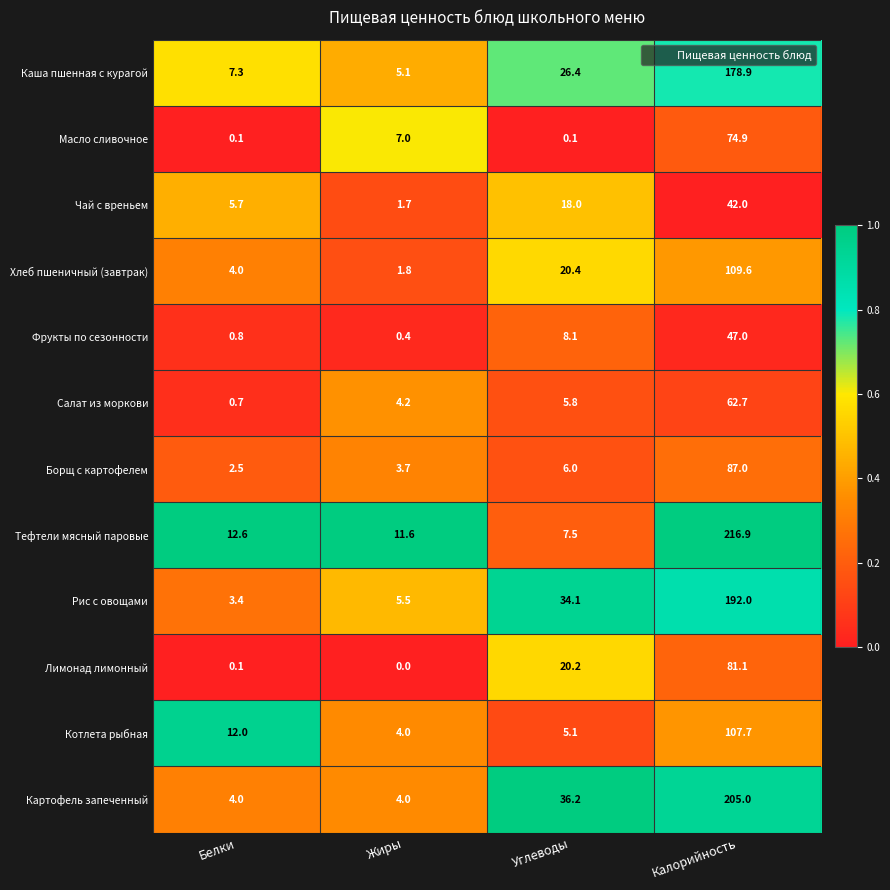

What is the total value across all series at Углеводы?

187.9